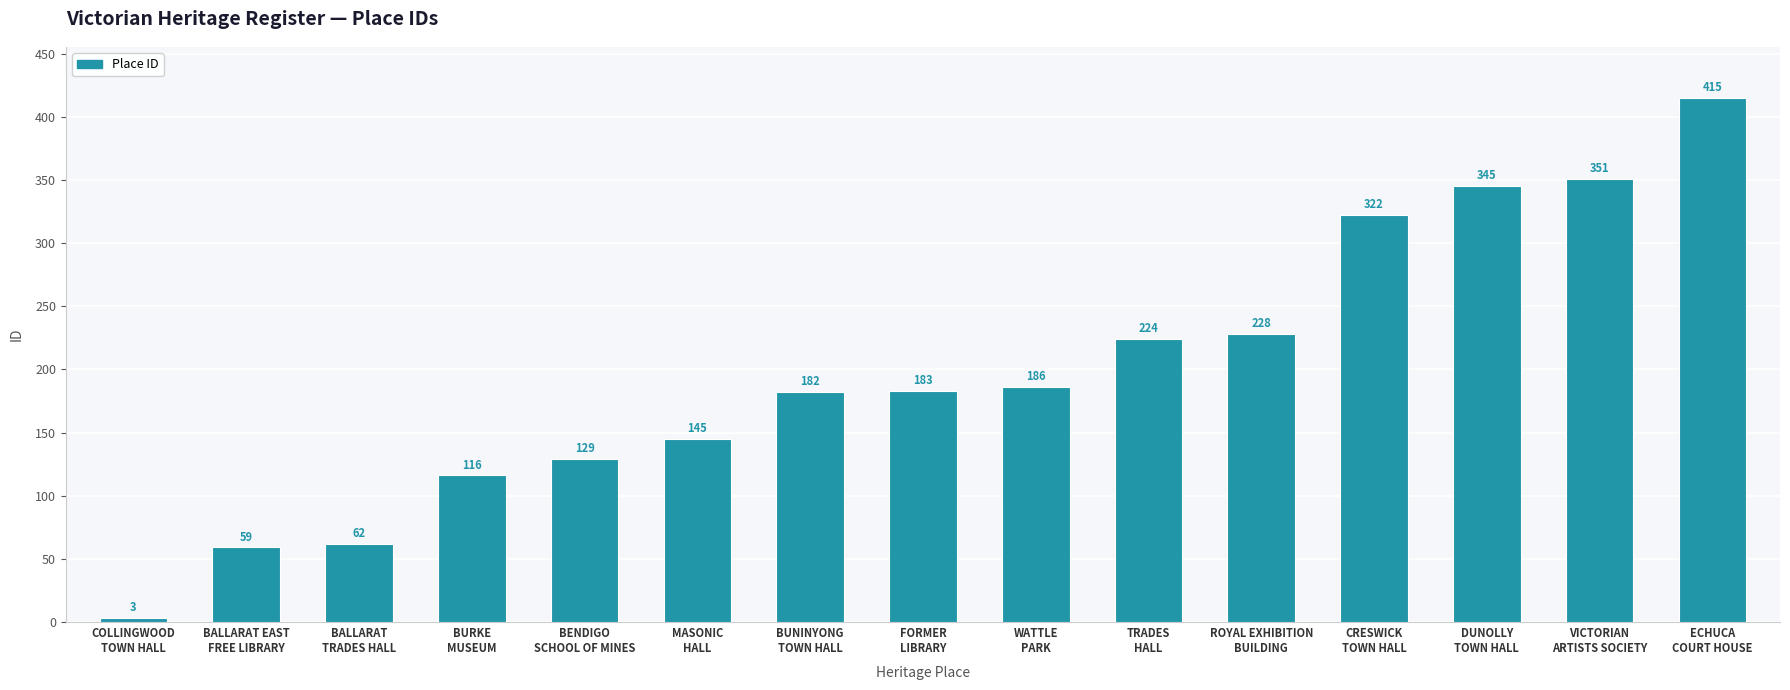

Which category has the lowest value across all series?

COLLINGWOOD
TOWN HALL